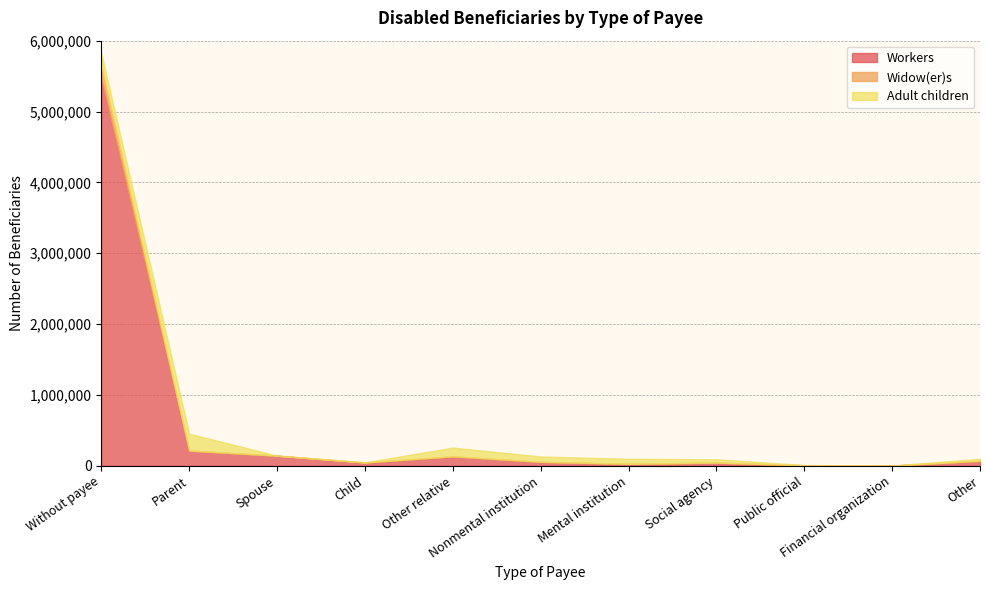

At which category is the sum across all series the highest?

Without payee